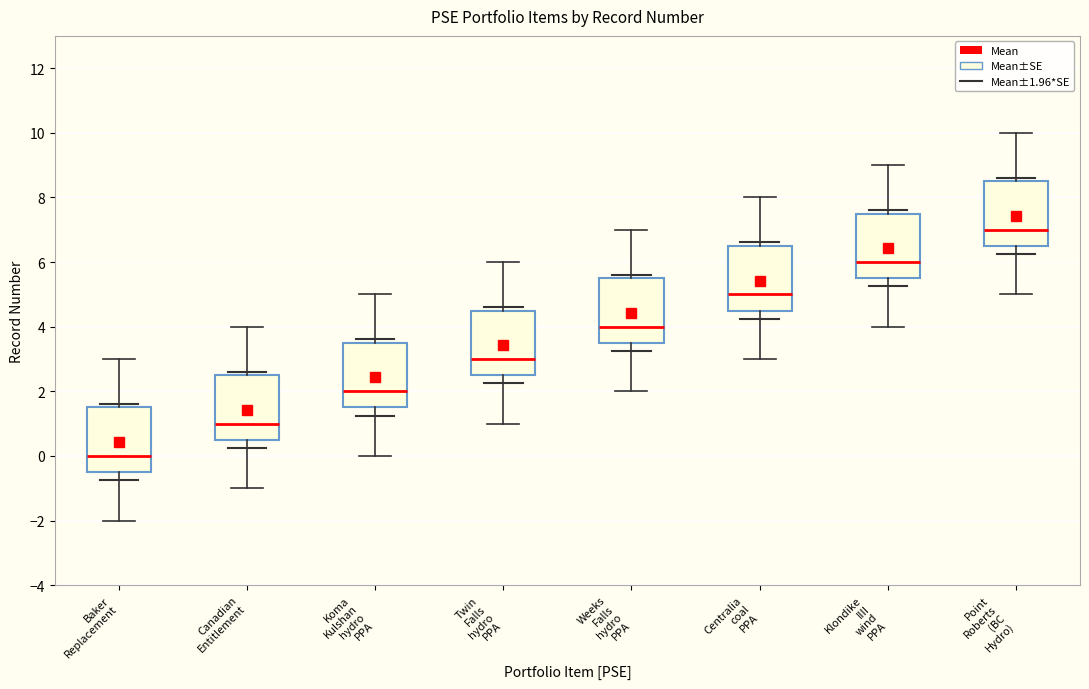

Reading left to right, transcribe this box plot: for each box, give where its median line is, the range the box spans, and where its two whiskers end, as read against the y-axis. The values are not printed on the chart, so give them approximately, as read against the axis.

Baker Replacement: median 0.0, box -0.4 to 1.6, whiskers -2.0 to 3.0
Canadian Entitlement: median 1.0, box 0.6 to 2.6, whiskers -1.0 to 4.0
Koma Kulshan hydro PPA: median 2.0, box 1.6 to 3.6, whiskers 0.0 to 5.0
Twin Falls hydro PPA: median 3.0, box 2.6 to 4.6, whiskers 1.0 to 6.0
Weeks Falls hydro PPA: median 4.0, box 3.6 to 5.6, whiskers 2.0 to 7.0
Centralia coal PPA: median 5.0, box 4.6 to 6.6, whiskers 3.0 to 8.0
Klondike IIII wind PPA: median 6.0, box 5.6 to 7.6, whiskers 4.0 to 9.0
Point Roberts (BC Hydro): median 7.0, box 6.6 to 8.6, whiskers 5.0 to 10.0